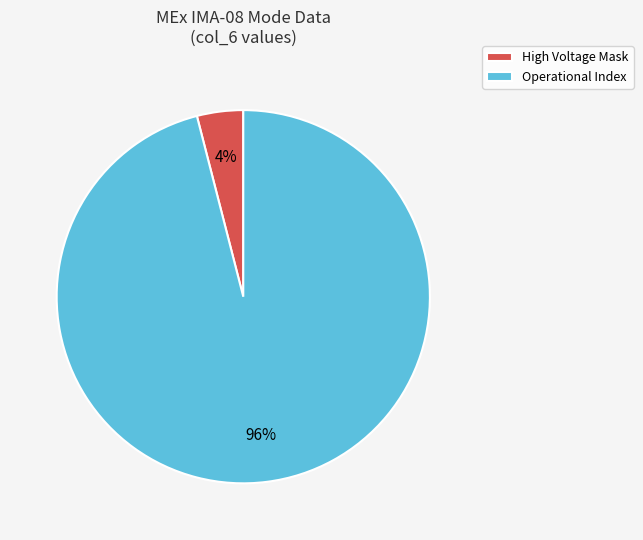

To the nearest percent, what is the combined percentage of High Voltage Mask and Operational Index?

100%